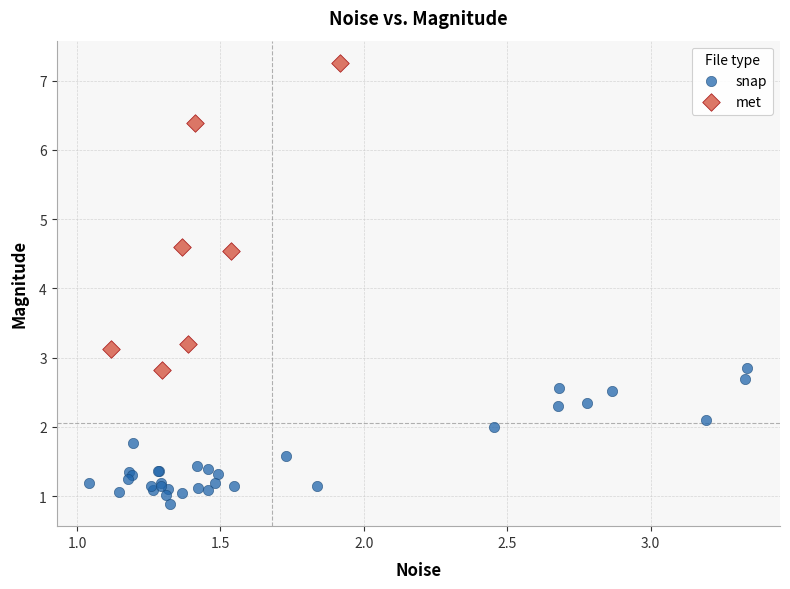

What are all the series names shown in the legend?

snap, met